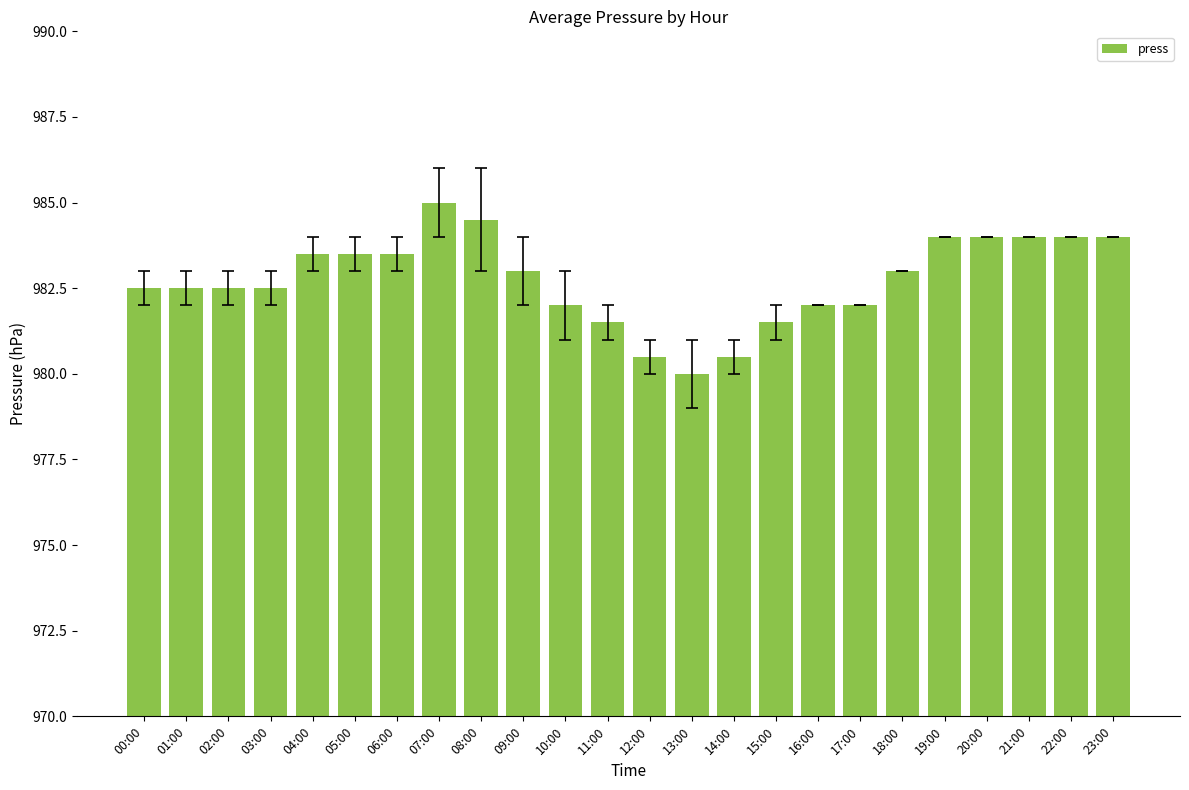

The chart shows a value of 1575.0 at 14:00. True or false?

False